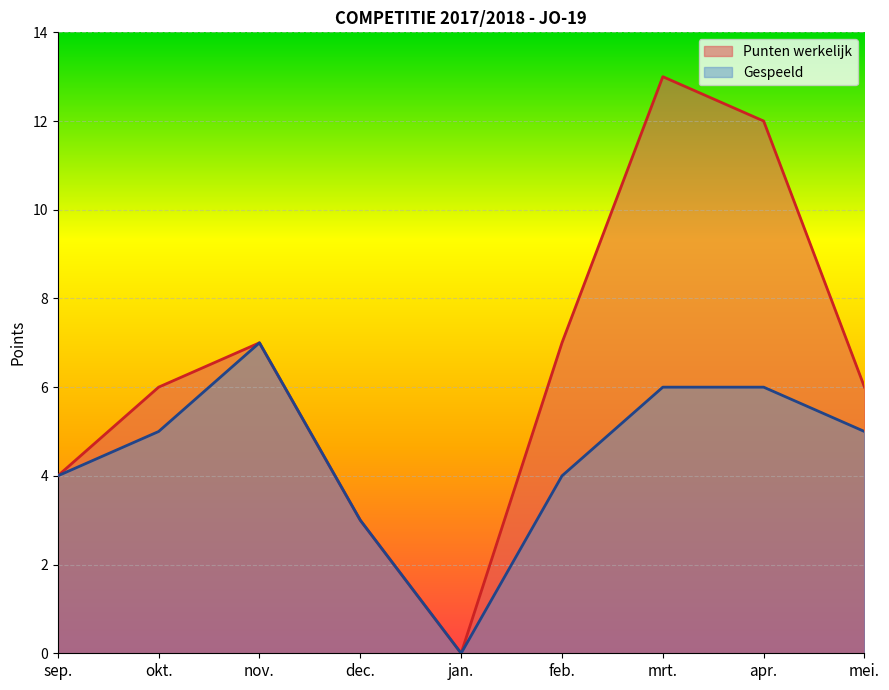

Reading left to right, extract all data points from this chart.

Punten werkelijk: 4	6	7	3	0	7	13	12	6
Gespeeld: 4	5	7	3	0	4	6	6	5